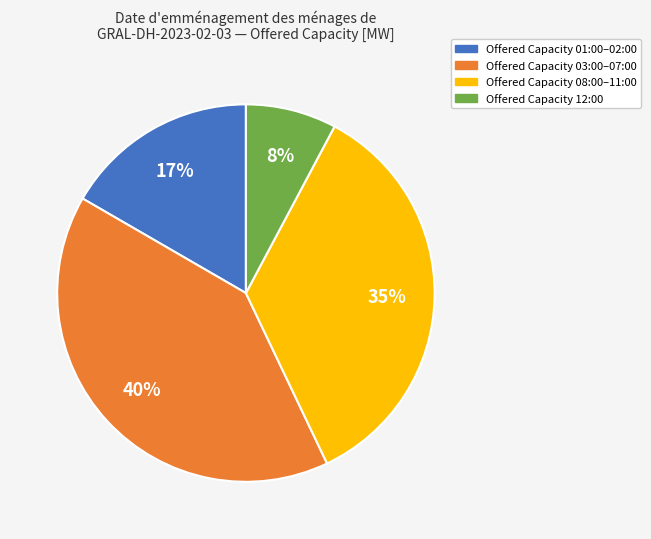

Is there any slice that represents more than half of the pie?

No